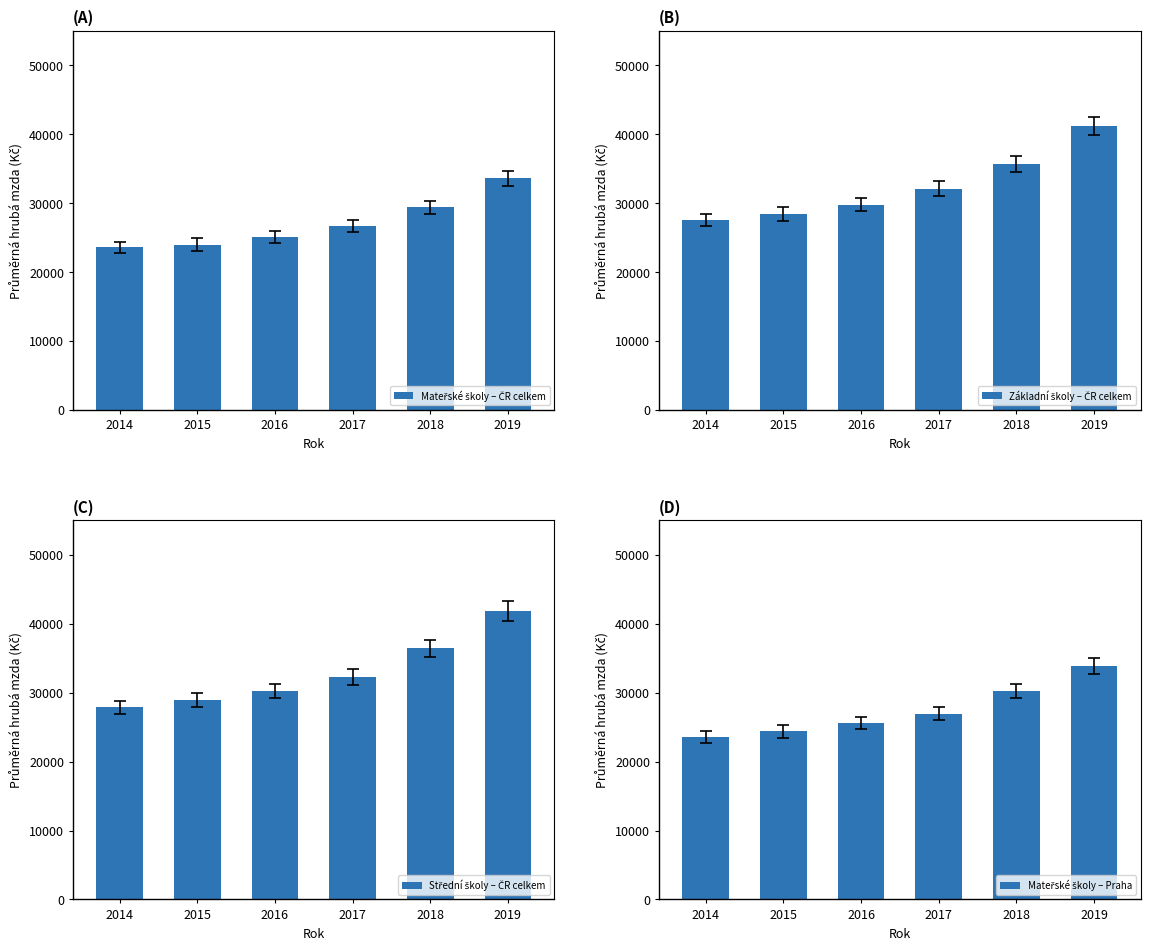

How many series are shown in this chart?

4